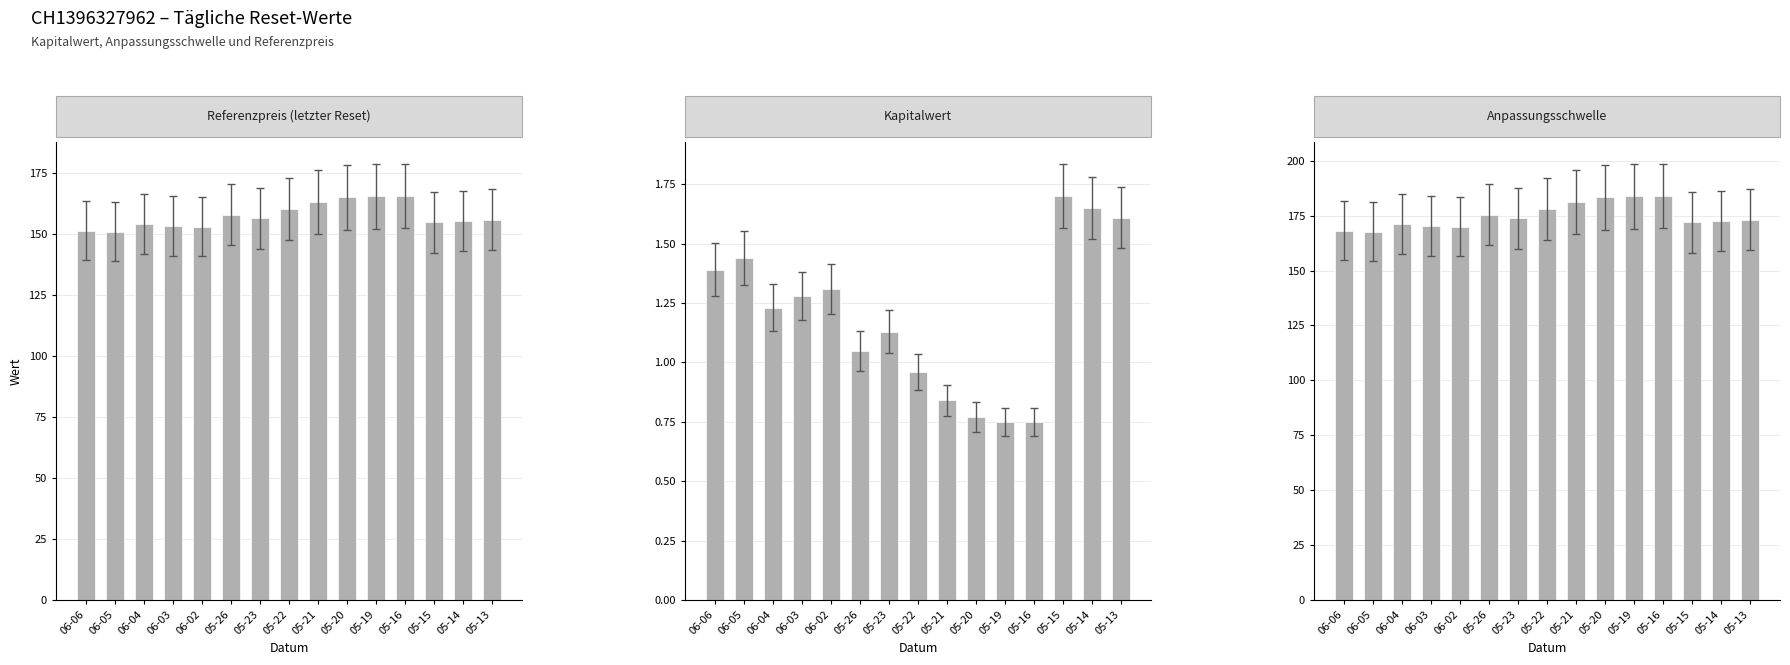

What position from the left is 05-14?

14